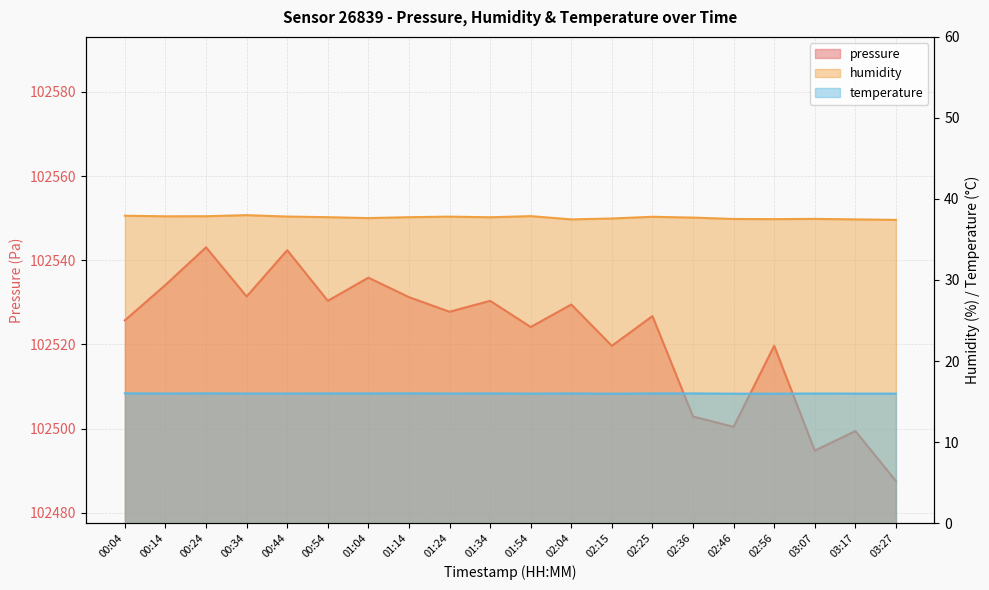

What are all the series names shown in the legend?

pressure, humidity, temperature